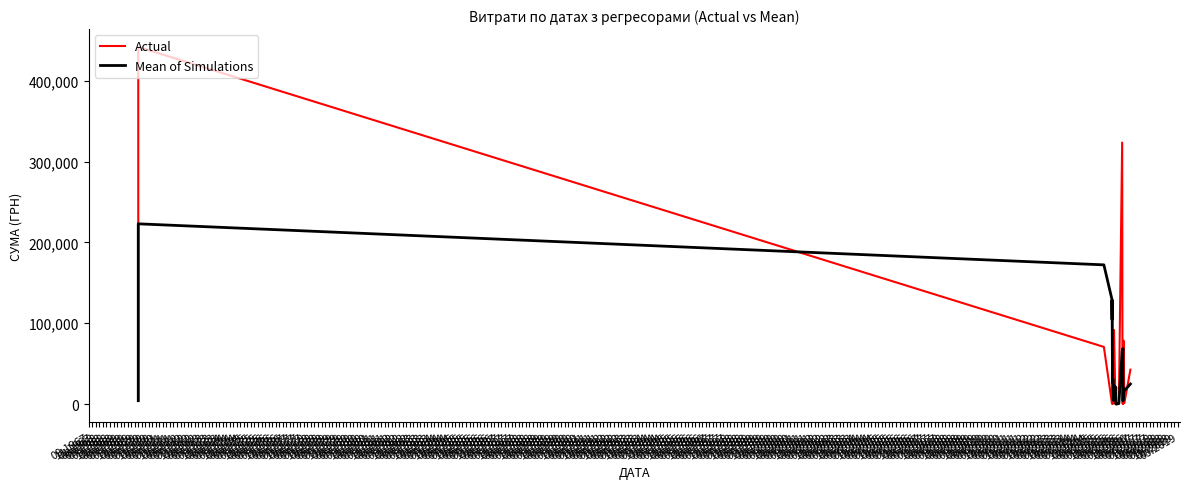

Read the Actual value at 09.1969.

91676.6